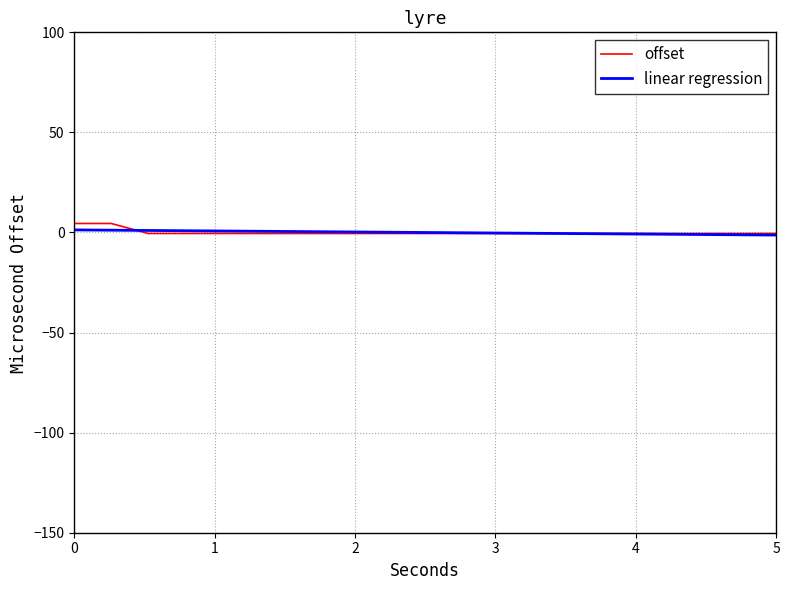

Reading left to right, transcribe all the data shown in this chart.

offset: 4.5	4.5	-0.5	-0.5	-0.5	-0.5	-0.5	-0.5	-0.5	-0.5	-0.5	-0.5	-0.5	-0.5	-0.5	-0.5	-0.5	-0.5	-0.5	-0.5
linear regression: 1.3	1.2	1.0	0.9	0.7	0.6	0.5	0.3	0.2	0.1	-0.1	-0.2	-0.3	-0.5	-0.6	-0.7	-0.9	-1.0	-1.2	-1.3